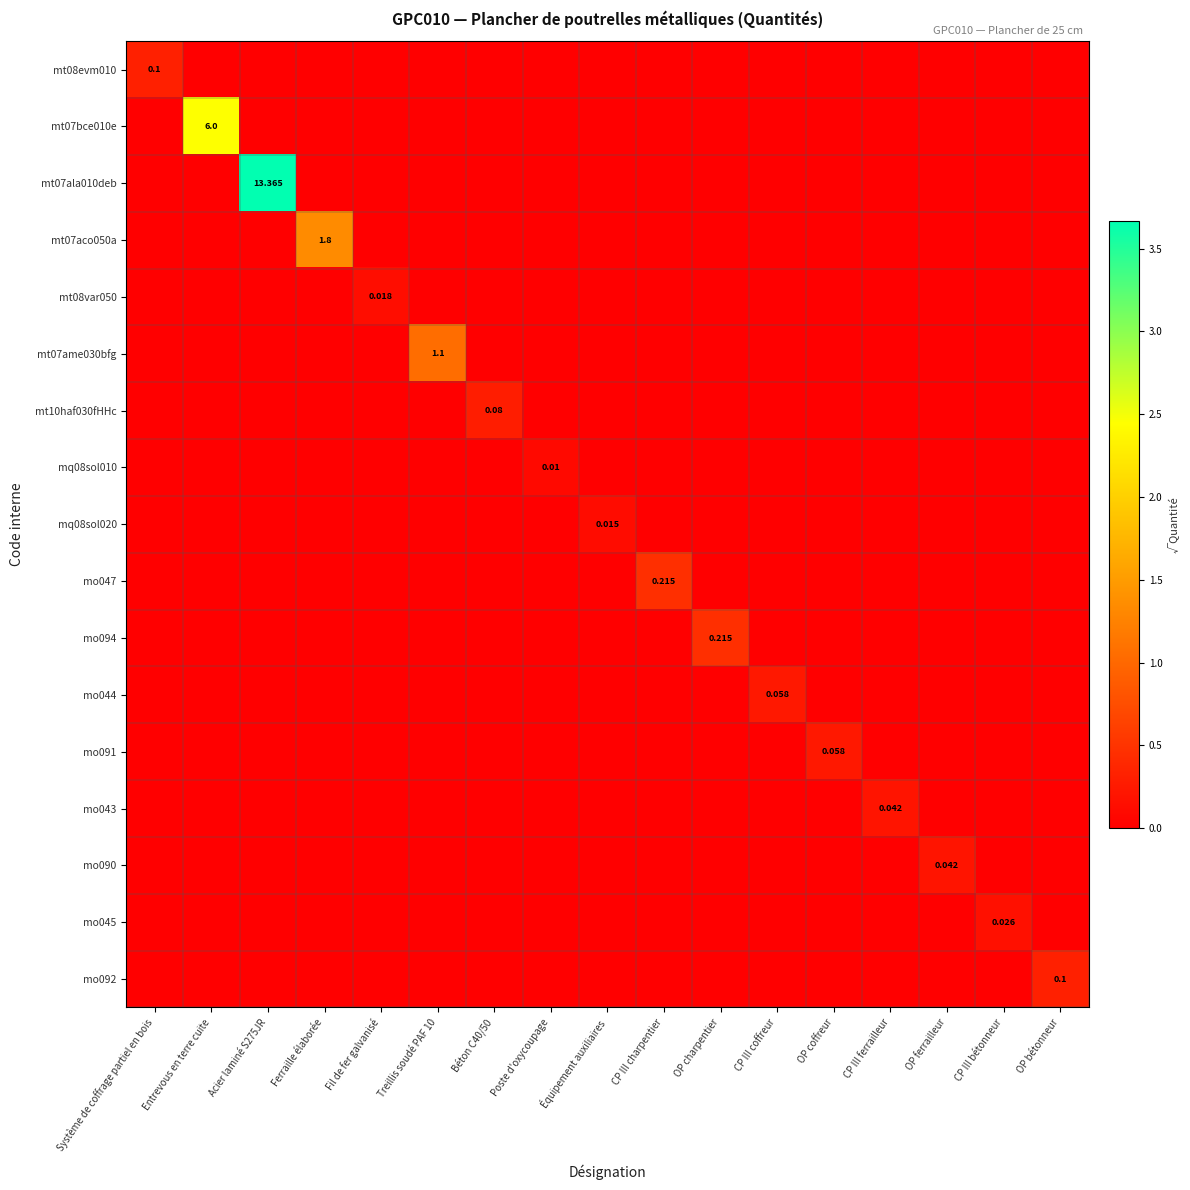

At how many categories does at least one series exceed 3?

1